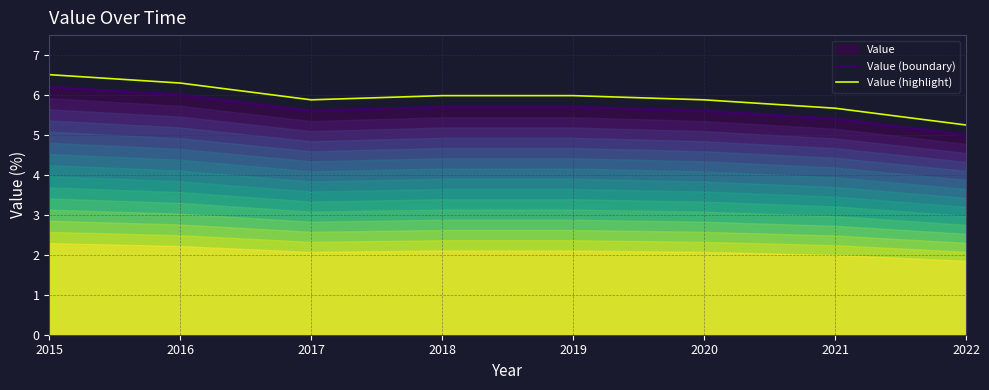

The Value (boundary) series shows 10.2 at 2019. True or false?

False